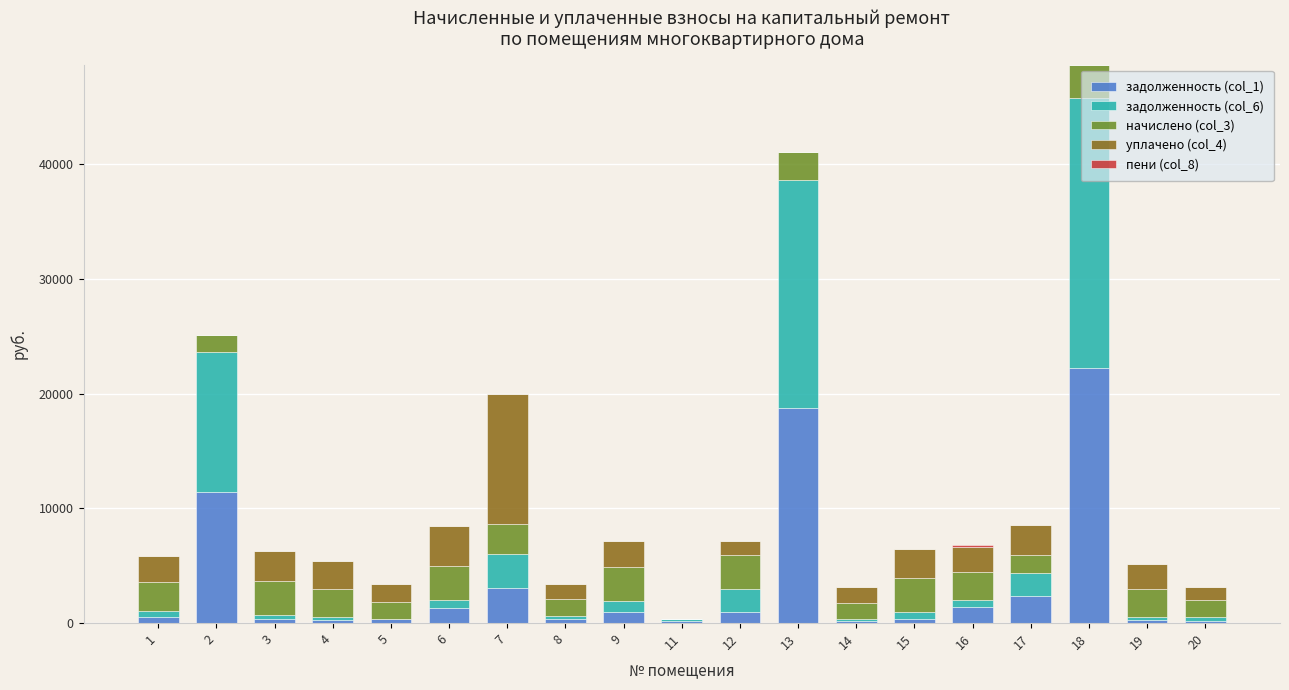

At which category is the sum across all series the highest?

18